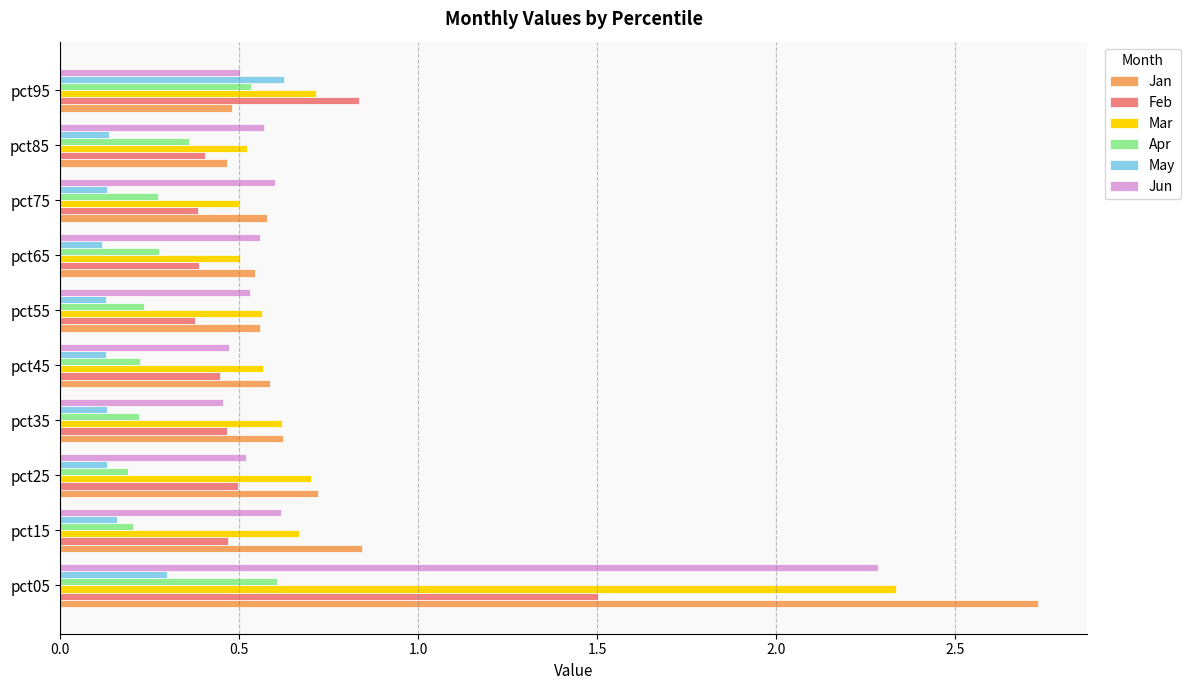

What is the difference between the Mar values at pct15 and pct05?

1.7